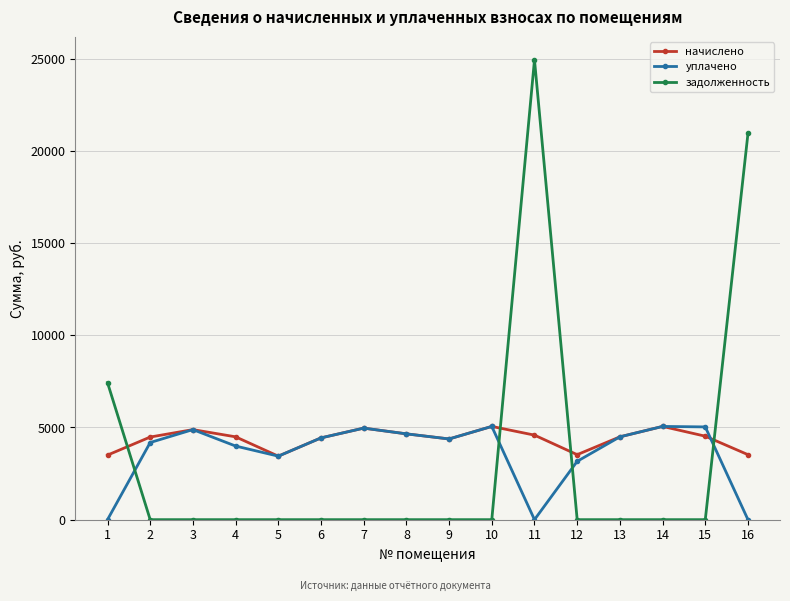

At which category does уплачено reach its first local valley?

5